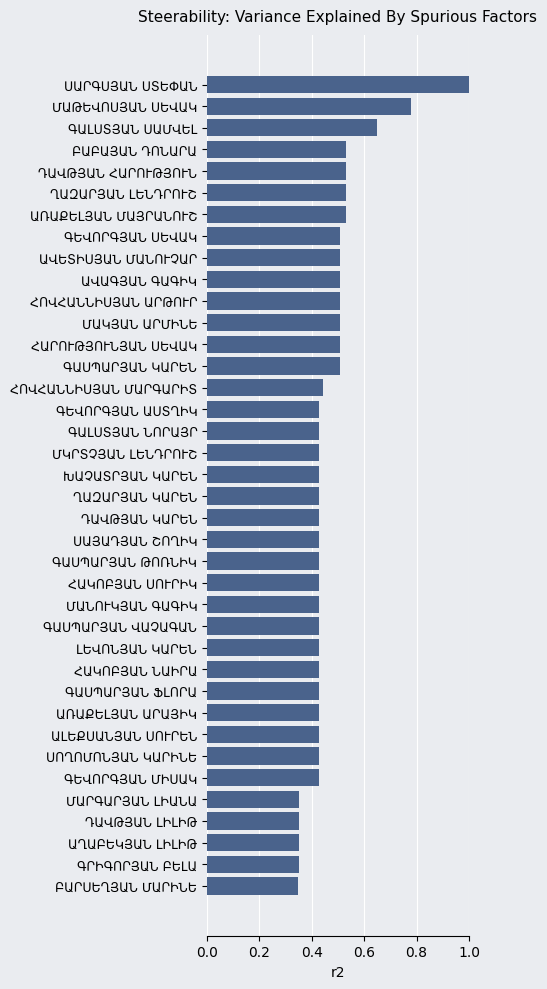

What is the greatest value displayed?

1.0